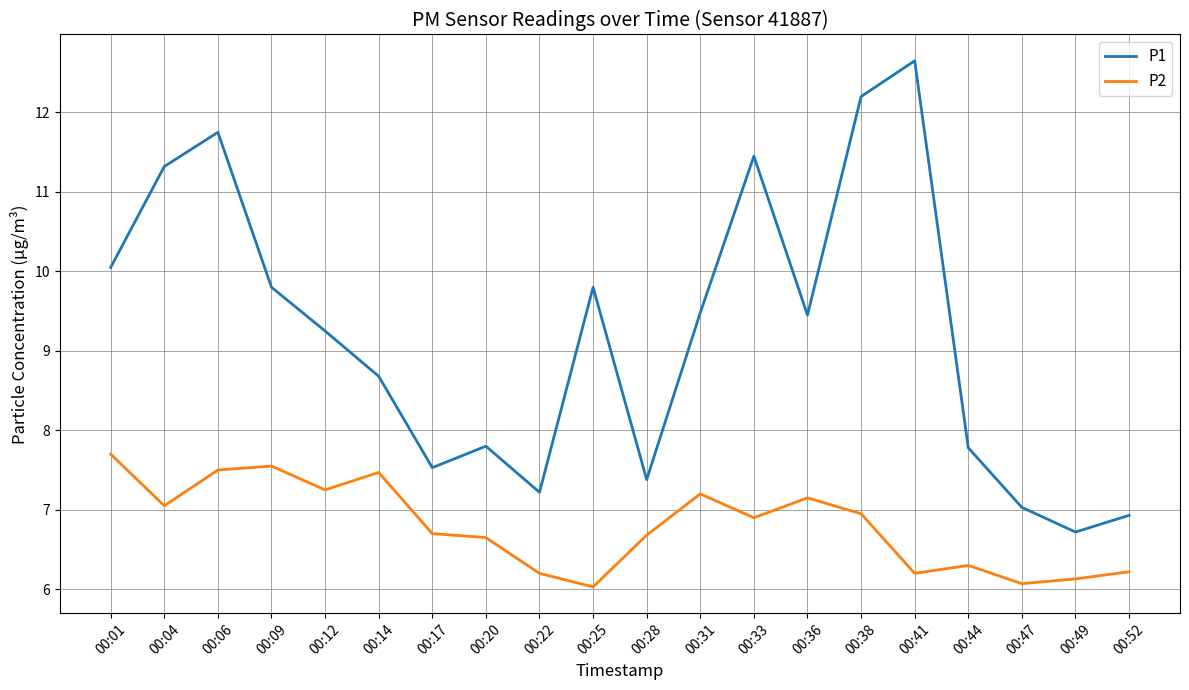

The P2 series shows 8.7 at 00:20. True or false?

False